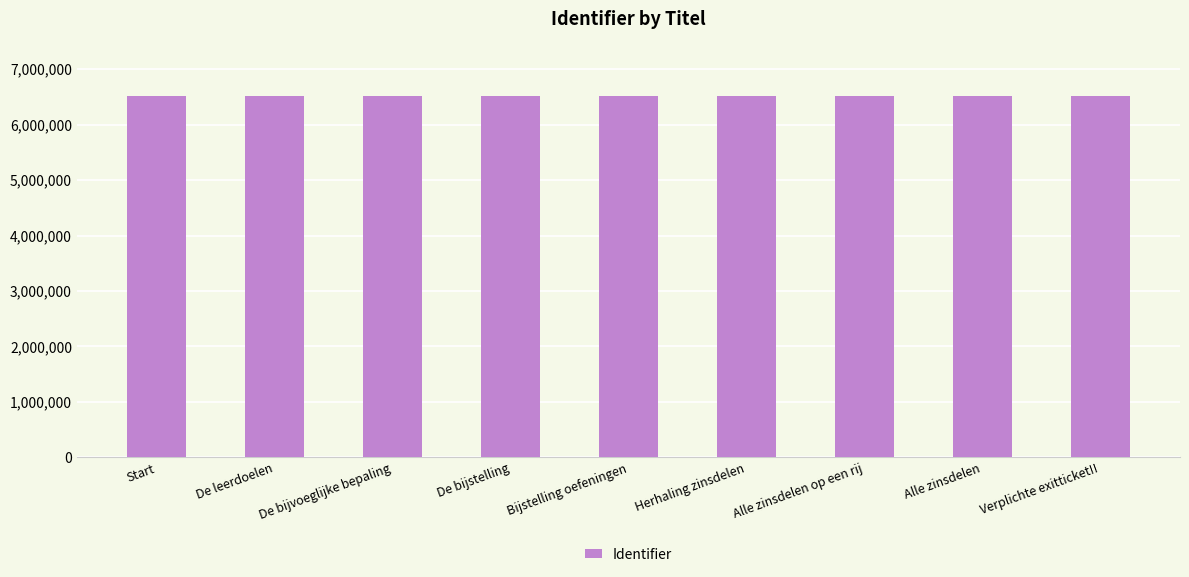

What is the label of the 8th bar from the left?

Alle zinsdelen